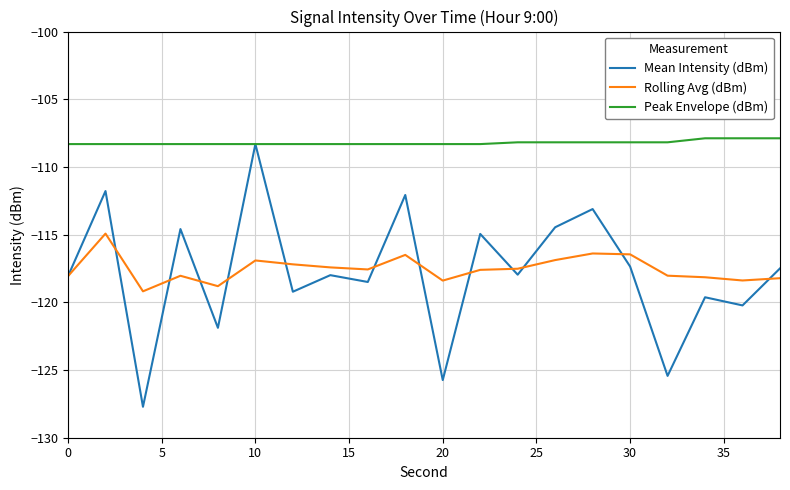

Which series has the largest range (max minus min)?

Mean Intensity (dBm)